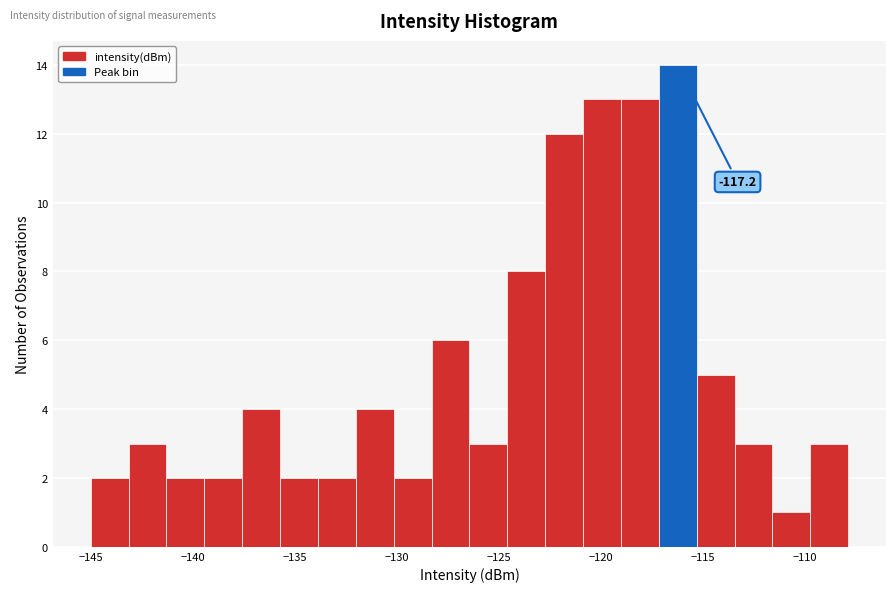

Around what value on the x-axis is the tallest bar? Give the approximate position of its centre, as read against the axis.

-116.0